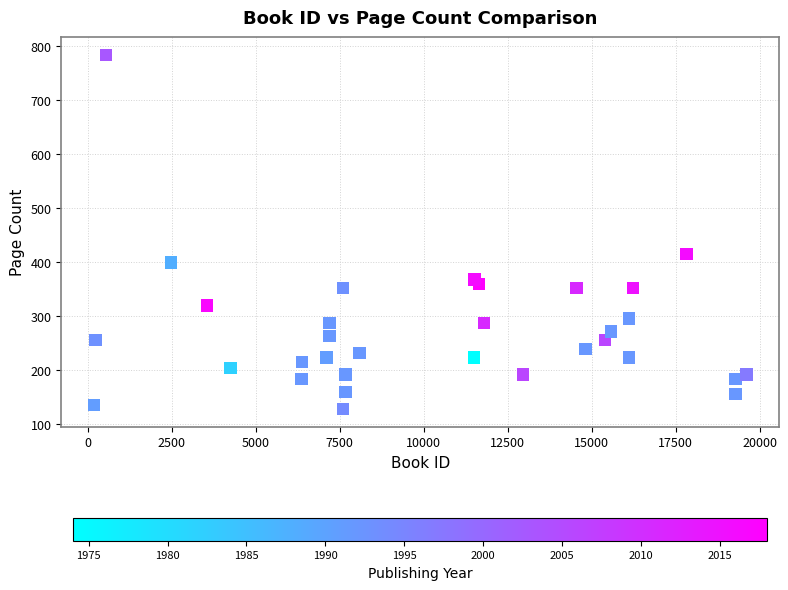

What Y value in the scatter plot is closest to 456?

415